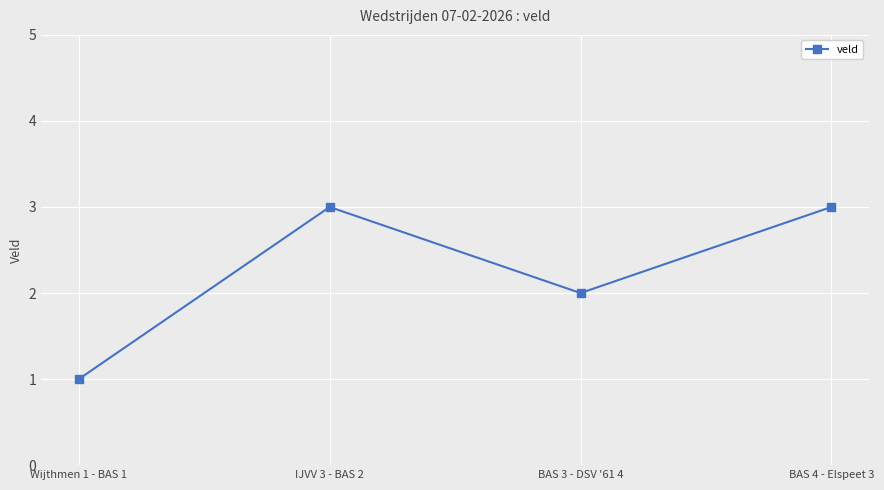

What is the sum of all values?

9